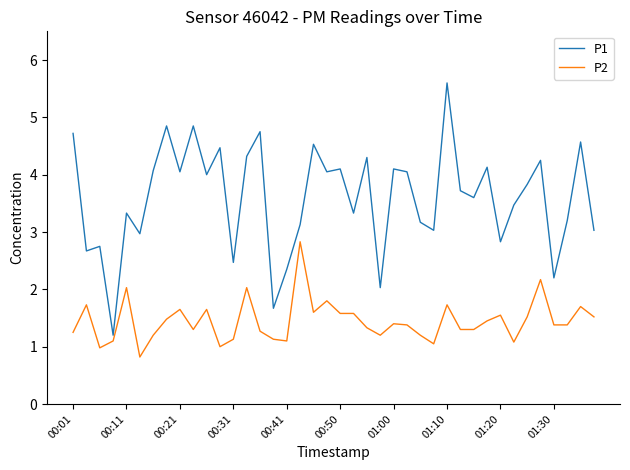

True or false: P2 has more than 1 interior local peaks.

True